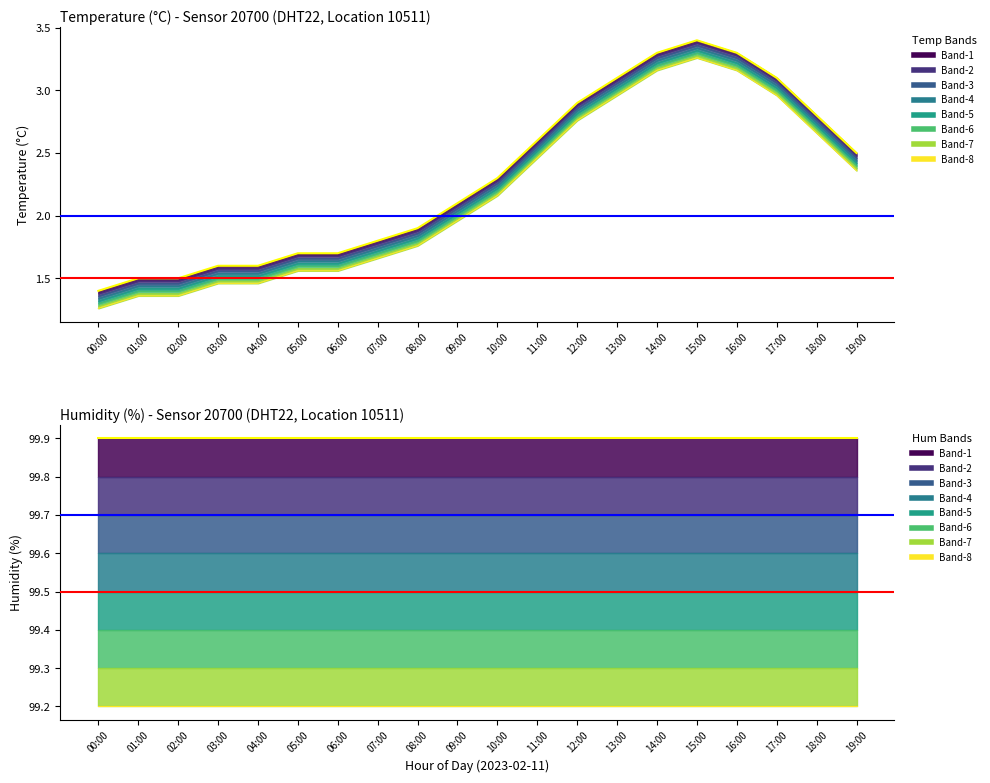

How many categories are shown in the chart?

20